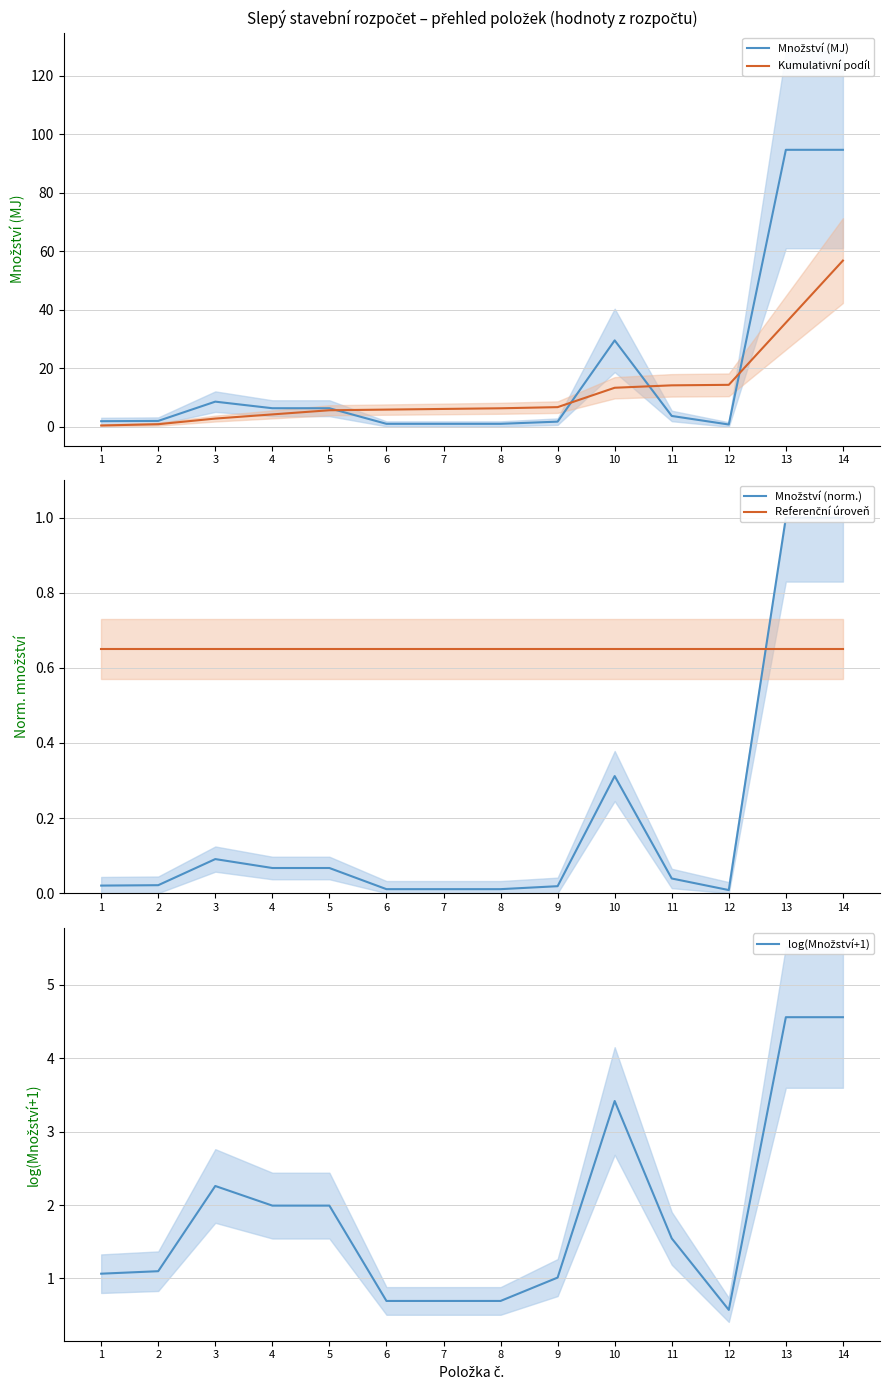

True or false: Kumulativní podíl has more than 2 points higher than both neighbors.

False